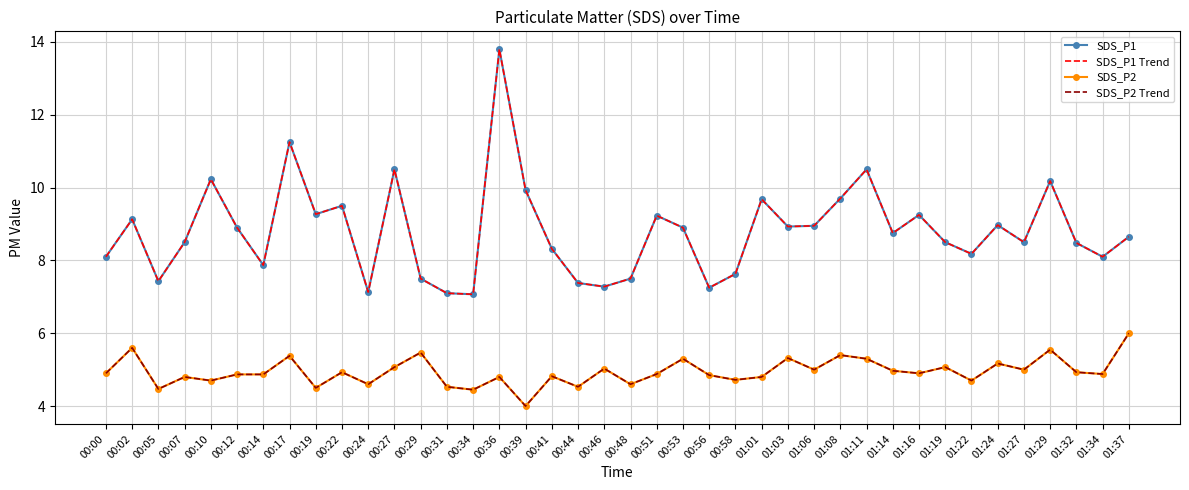

Rank the categories by SDS_P1 Trend value from highest to lowest.

00:36, 00:17, 00:27, 01:11, 00:10, 01:29, 00:39, 01:08, 01:01, 00:22, 00:19, 01:16, 00:51, 00:02, 01:24, 01:06, 01:03, 00:12, 00:53, 01:14, 01:37, 00:07, 01:19, 01:27, 01:32, 00:41, 01:22, 00:00, 01:34, 00:14, 00:58, 00:29, 00:48, 00:05, 00:44, 00:46, 00:56, 00:24, 00:31, 00:34